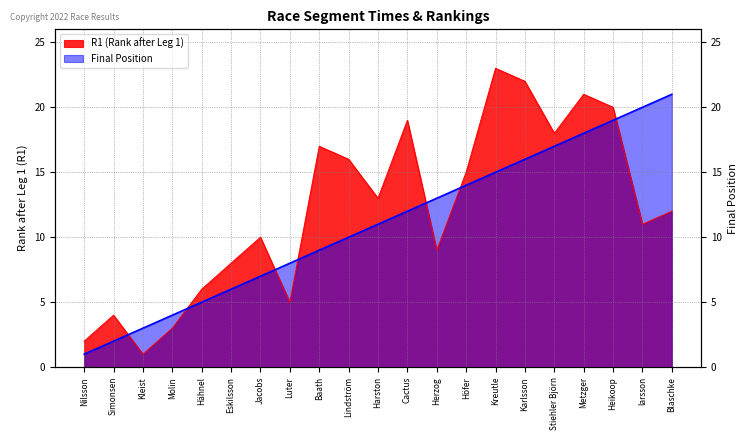

What position from the left is Harston?

11